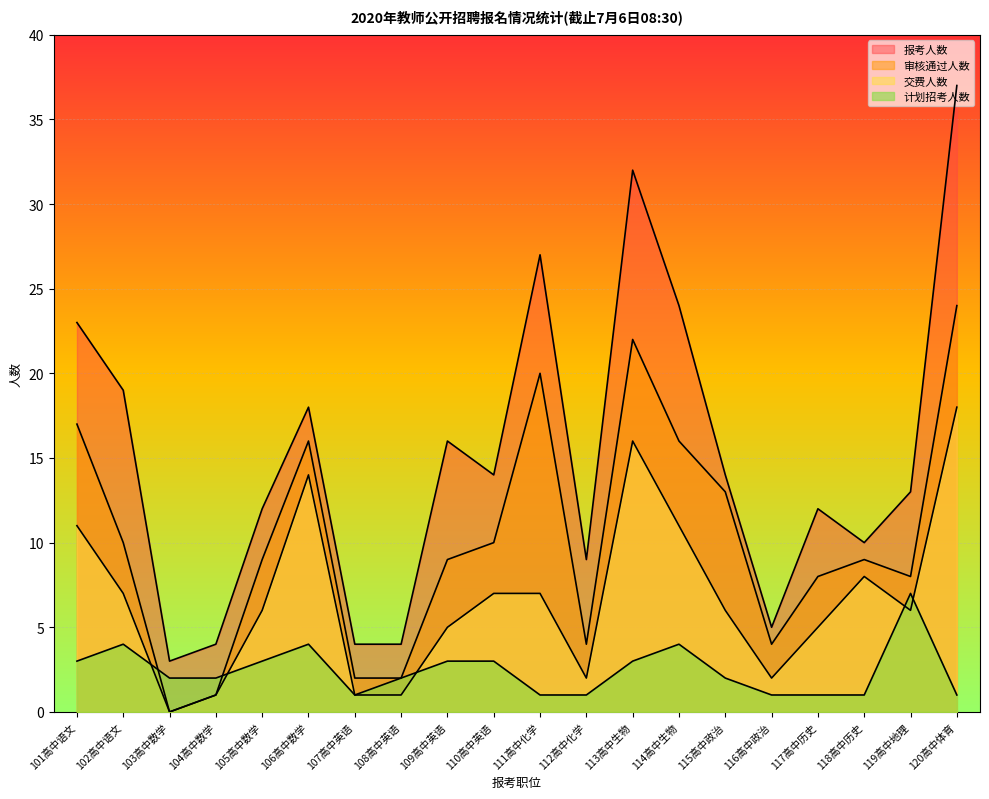

The 交费人数 series shows 1 at 107高中英语. True or false?

True